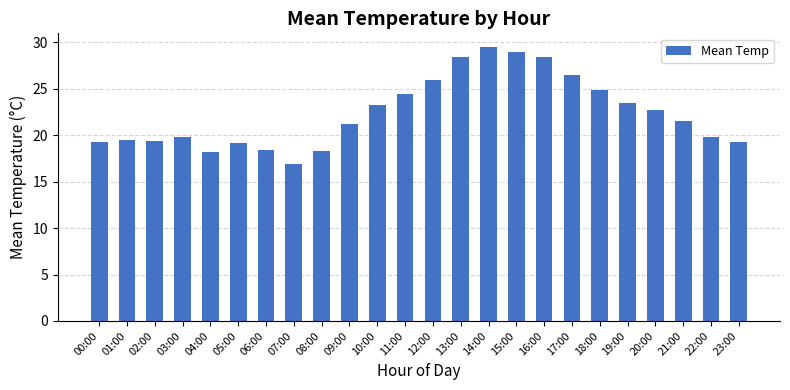

Between 13:00 and 21:00, which is larger?

13:00